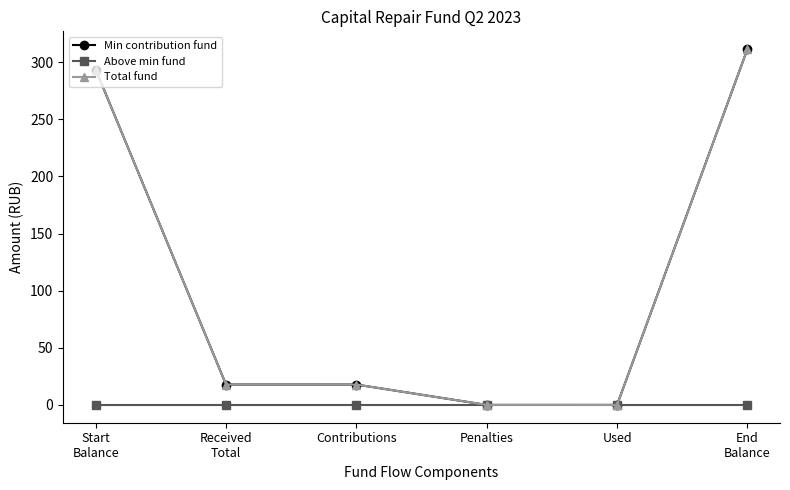

What is the difference between the highest and lowest values at Received
Total?

17.8